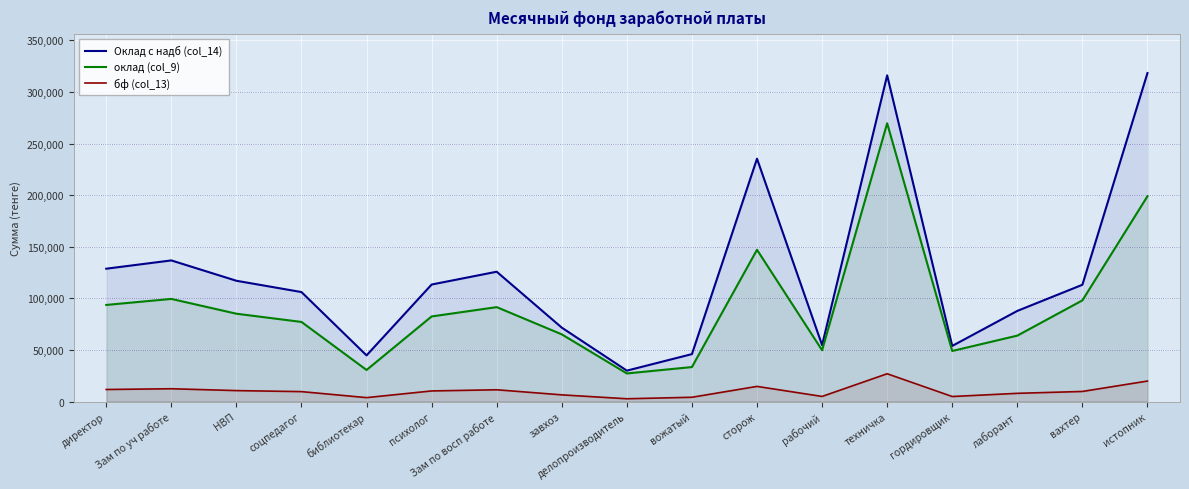

Reading left to right, list all the values displayed in this chart.

Оклад с надб (col_14): директор=128723.6	Зам по уч работе=136753.6	НВП=117043.5	соцпедагог=106093.5	библиотекар=44750.7	психолог=113393.5	Зам по восп работе=125803.6	завхоз=71637.5	делопроизводитель=29978.7	вожатый=45990.1	сторож=235299.3	рабочий=54701.4	техничка=316042.2	гордировщик=53922.8	лаборант=87843.5	вахтер=113154.5	истопник=318262.7
оклад (col_9): директор=93617.1	Зам по уч работе=99457.1	НВП=85122.6	соцпедагог=77158.9	библиотекар=30615.8	психолог=82468.0	Зам по восп работе=91493.5	завхоз=65125.0	делопроизводитель=27253.4	вожатый=33447.3	сторож=147062.1	рабочий=49728.6	техничка=269613.8	гордировщик=49020.7	лаборант=63886.2	вахтер=98041.4	истопник=198914.3
бф (col_13): директор=11702.1	Зам по уч работе=12432.1	НВП=10640.3	соцпедагог=9644.9	библиотекар=3827.0	психолог=10308.5	Зам по восп работе=11436.7	завхоз=6512.5	делопроизводитель=2725.3	вожатый=4180.9	сторож=14706.2	рабочий=4972.9	техничка=26961.4	гордировщик=4902.1	лаборант=7985.8	вахтер=9804.1	истопник=19891.4